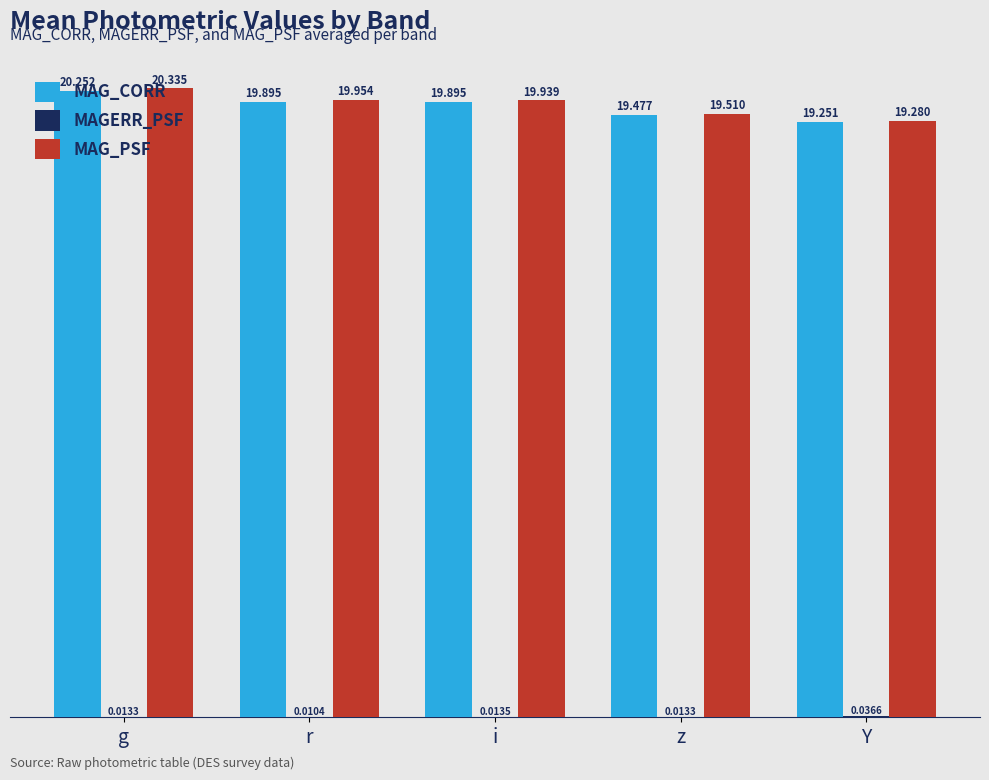

At which label does MAG_PSF reach its peak?

g